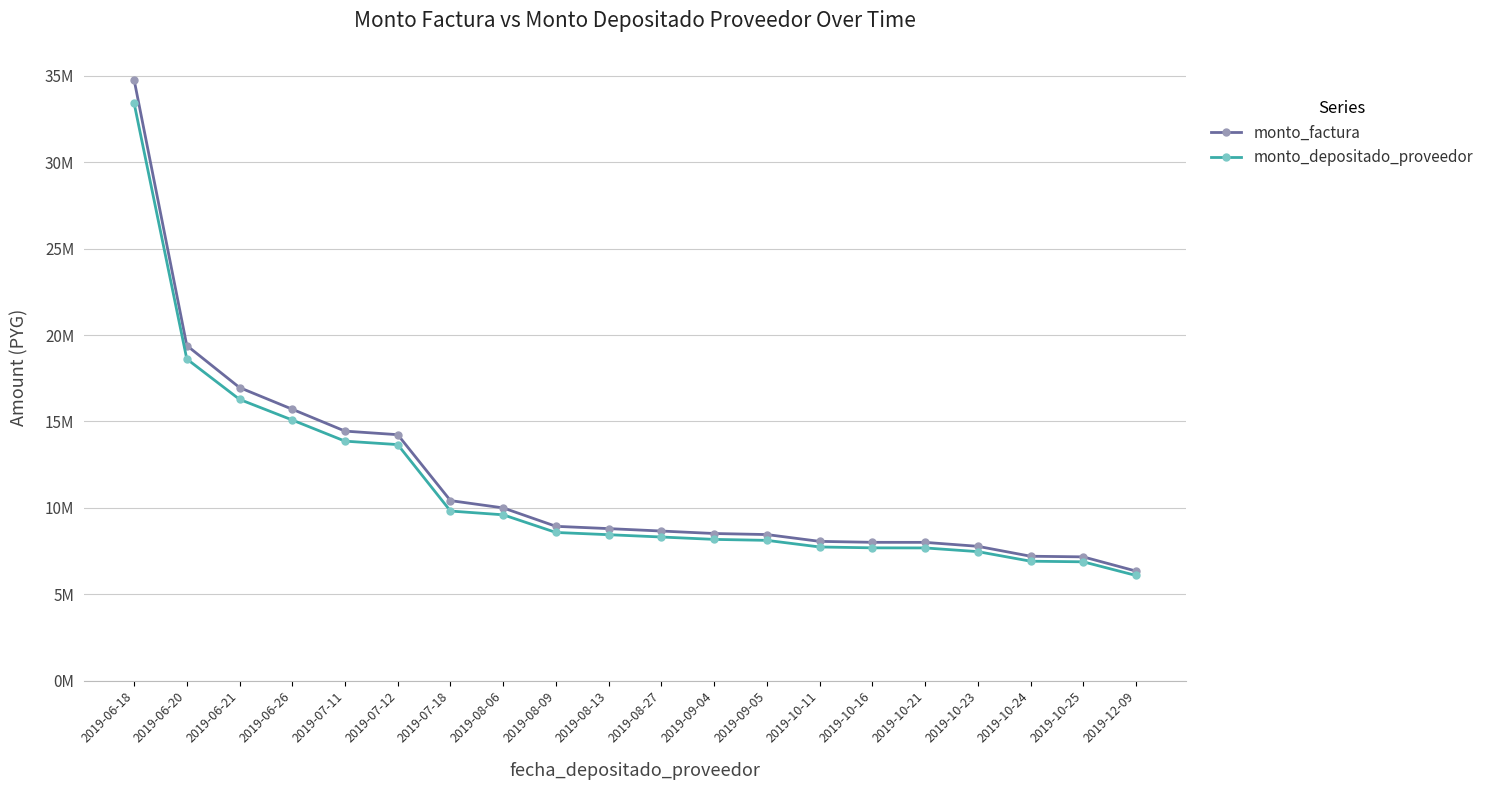

Does the chart have visible grid lines?

Yes